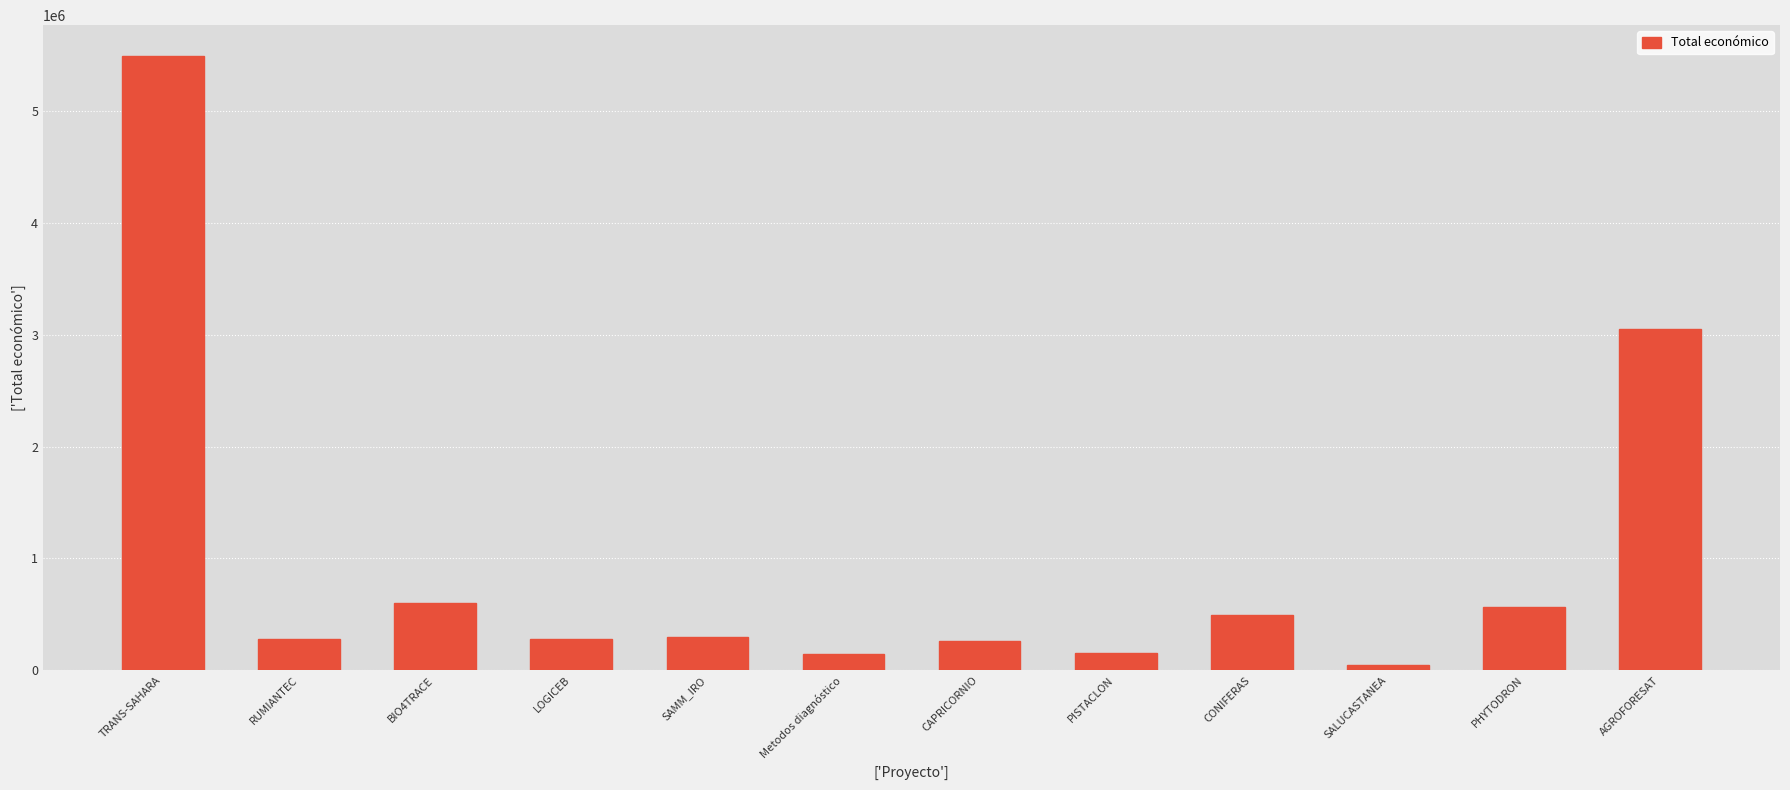

Which label corresponds to the smallest value in the chart?

SALUCASTANEA